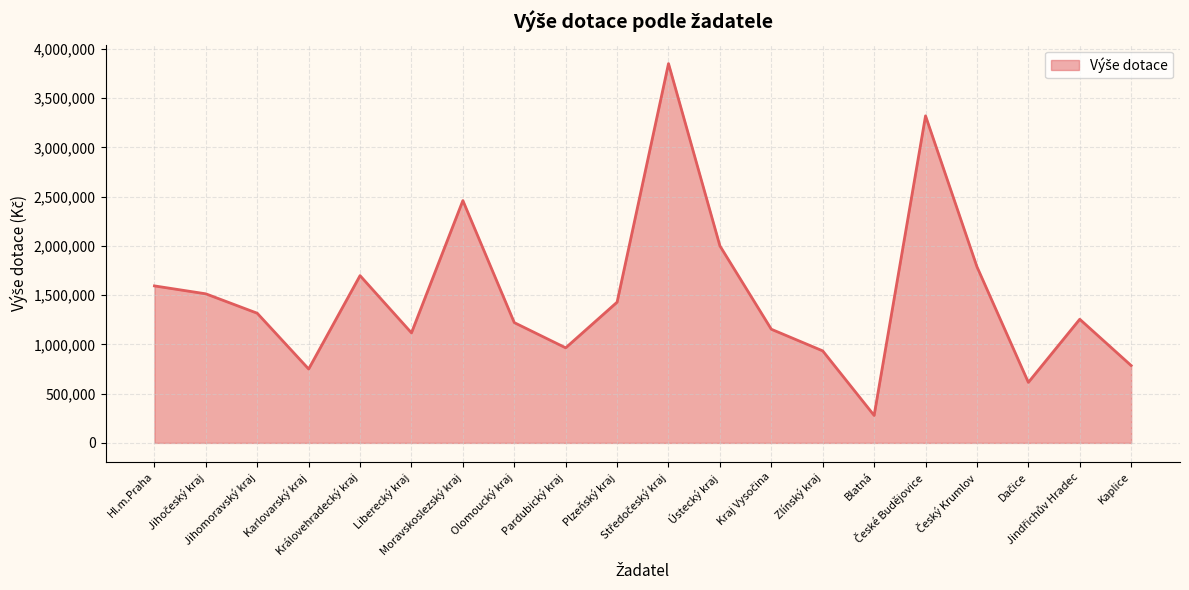

Count the number of data series in this chart.

1